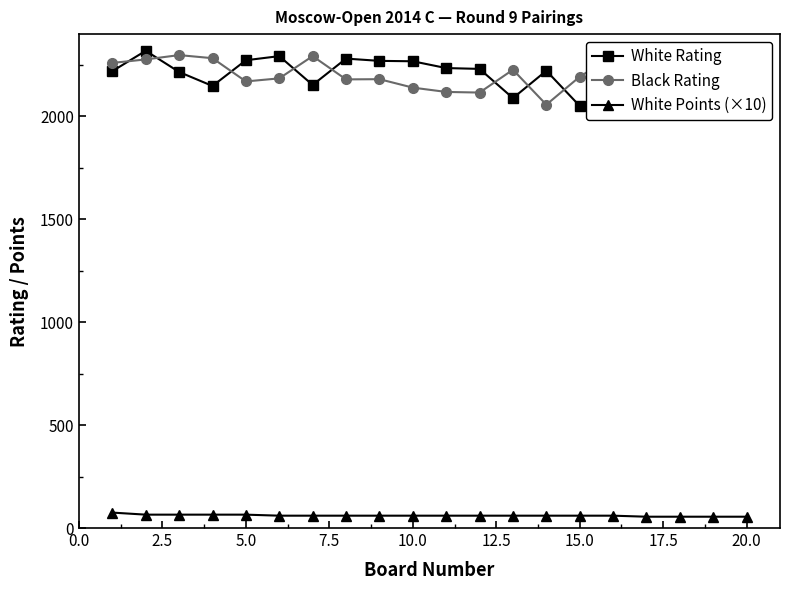

Which series has the widest spread of values?

White Rating